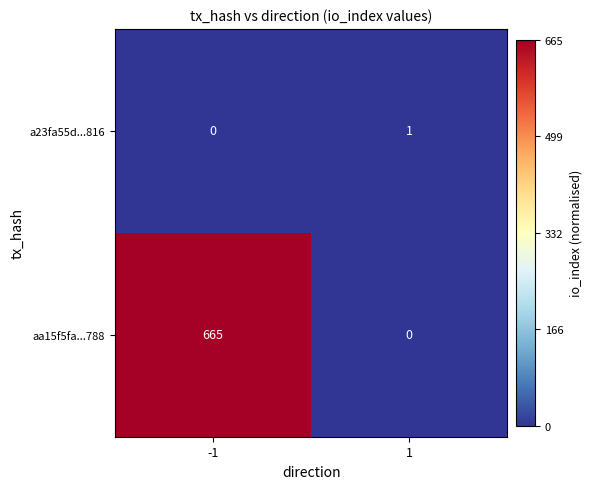

At how many categories does at least one series exceed 0?

2